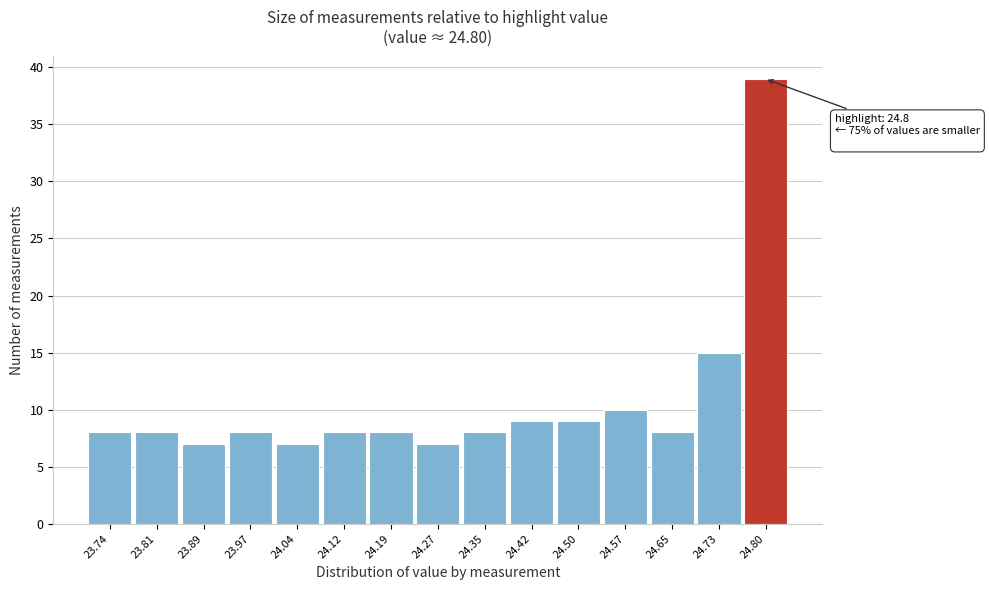

Over which range of the x-axis is the bar tallest?

24.764 to 24.840